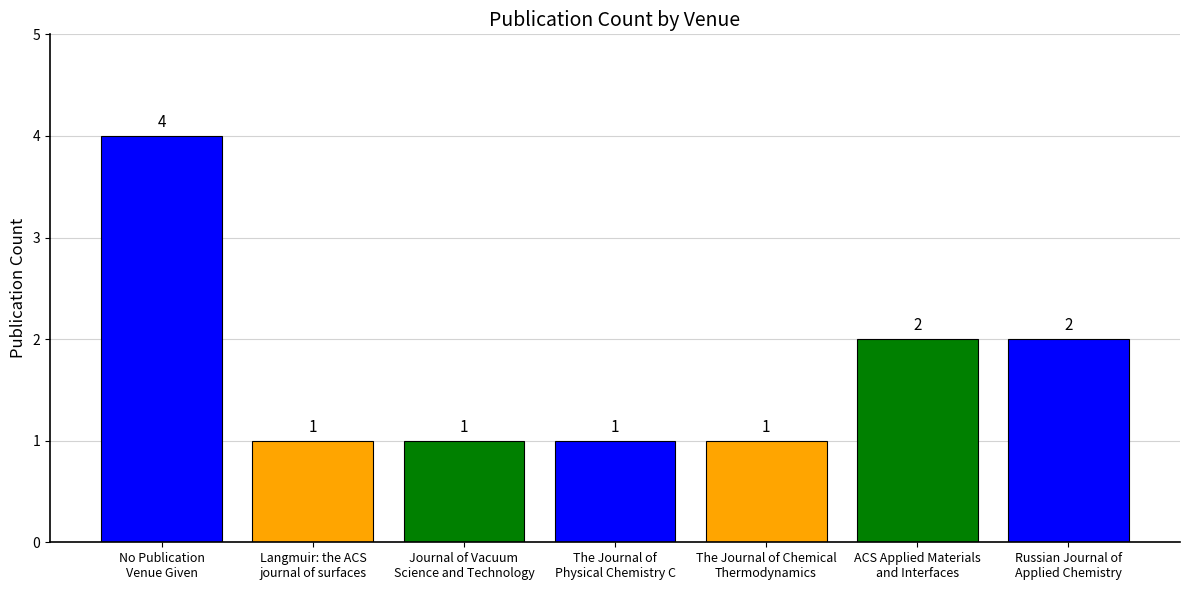

What is the change in value from Journal of Vacuum
Science and Technology to Russian Journal of
Applied Chemistry?

+1